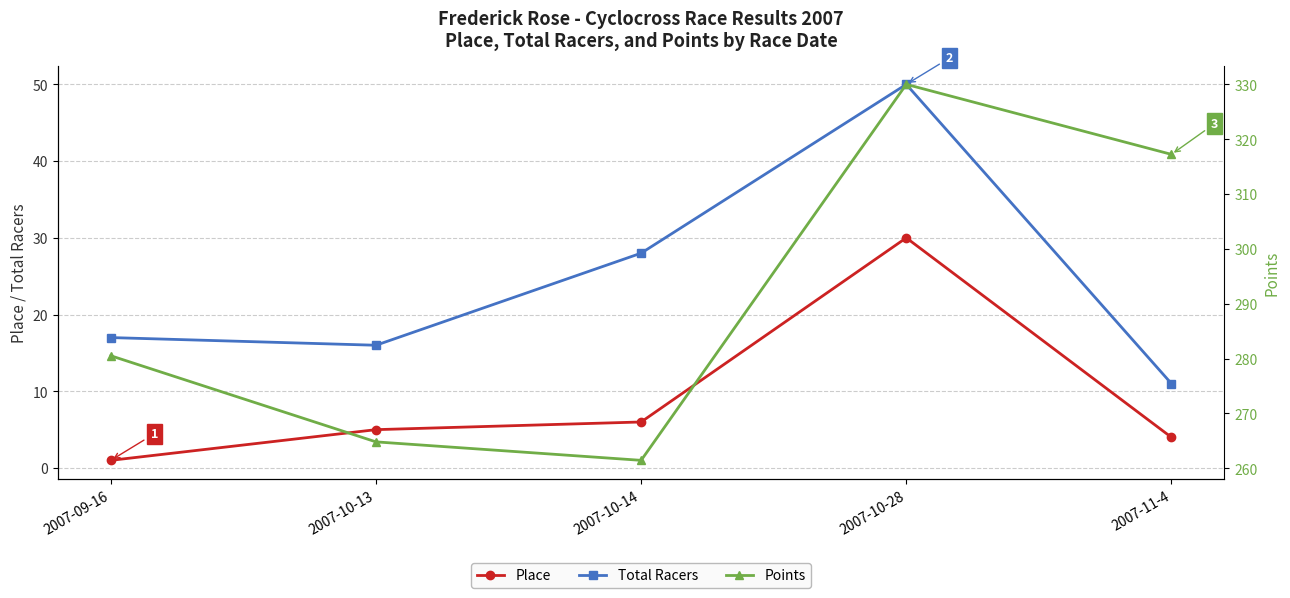

What is the difference between the highest and lowest values at 2007-10-13?

259.8